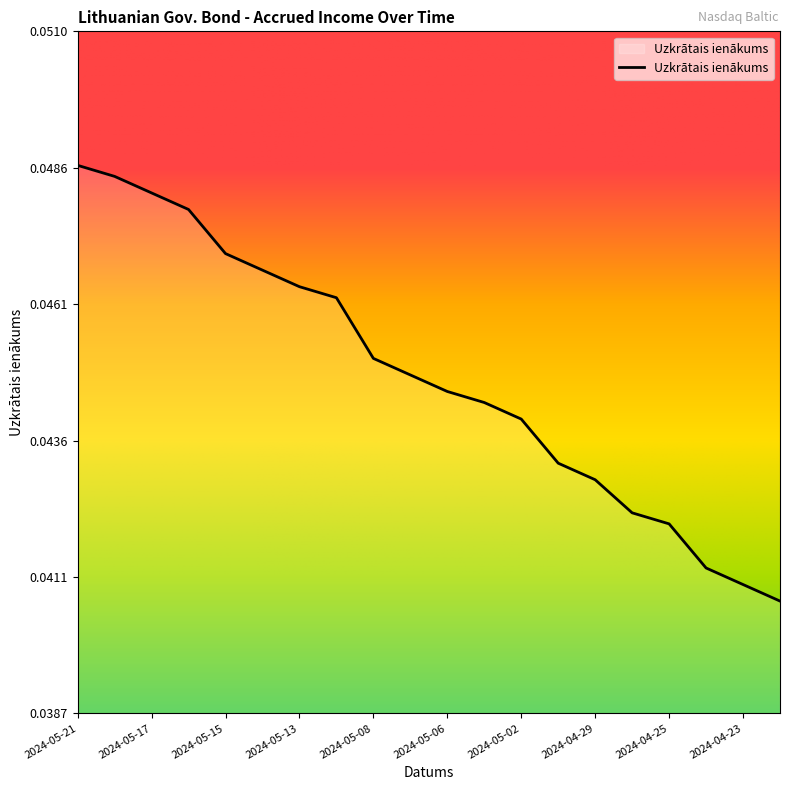

At which category does the chart reach its minimum across all series?

2024-04-22